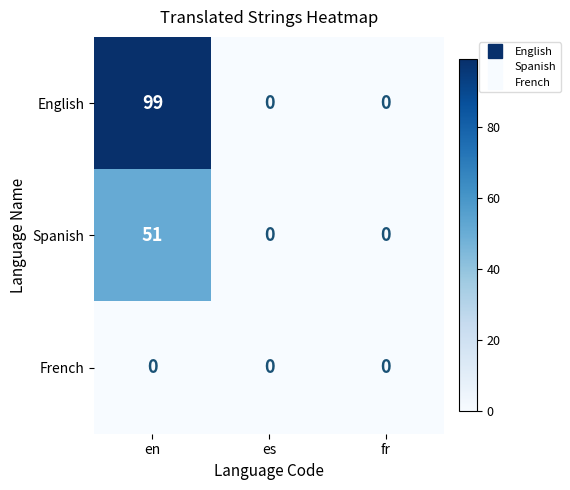

Between en and fr, which series saw the biggest shift?

English